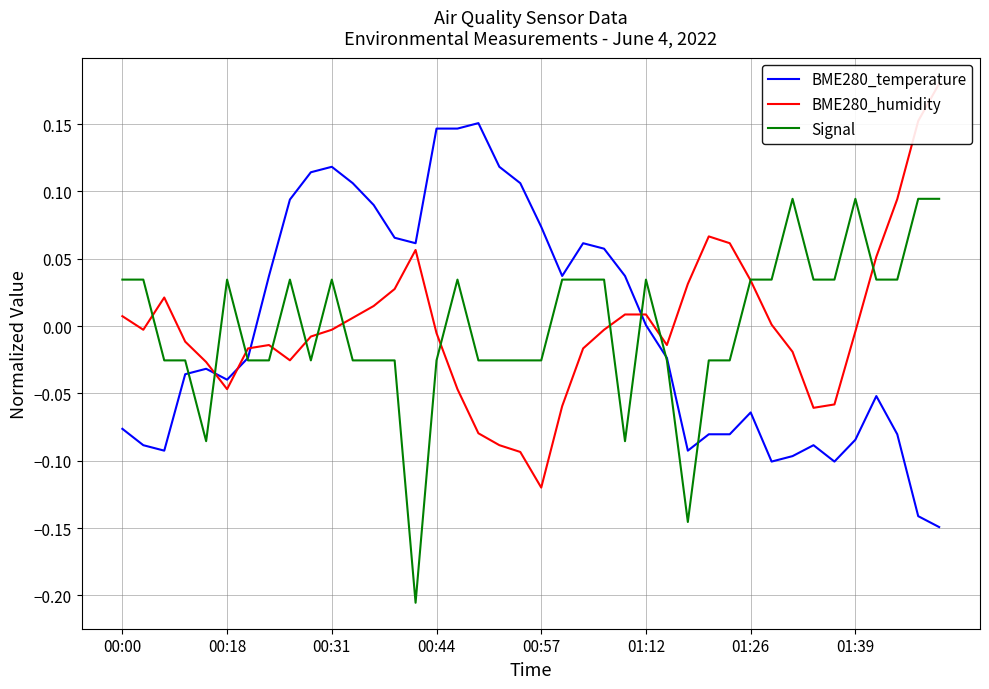

How many values in the BME280_humidity series are below 0?

23